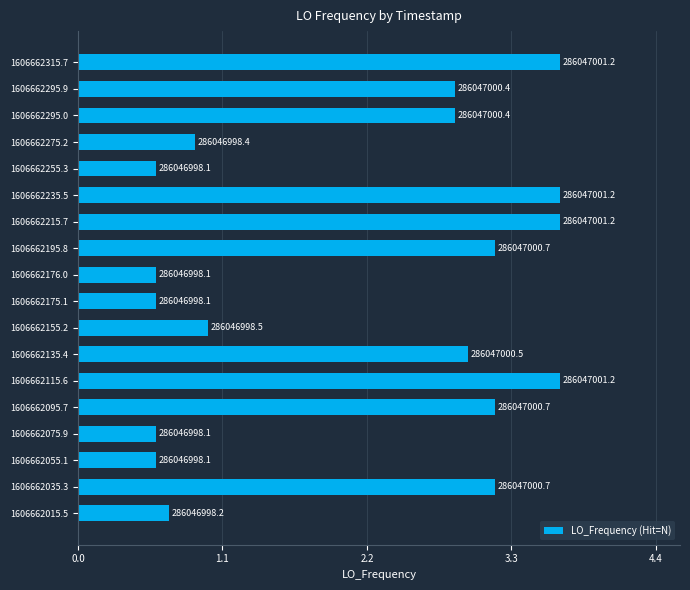

How many bars are there in total?

18